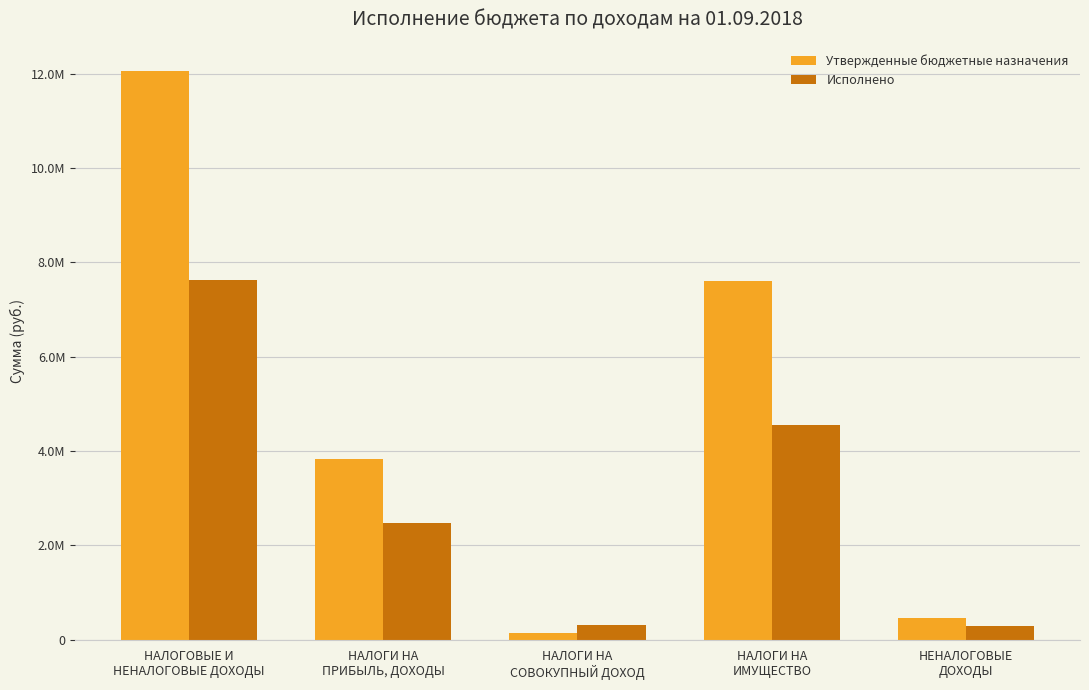

What are all the series names shown in the legend?

Утвержденные бюджетные назначения, Исполнено